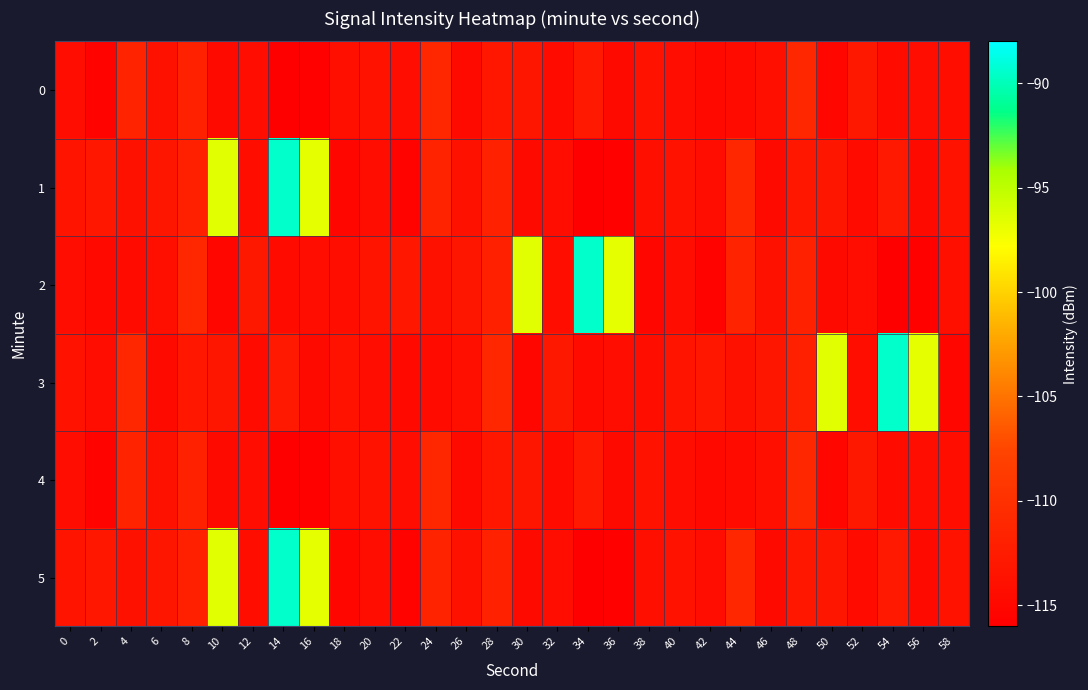

What is the total value across all series at 24?

-673.7